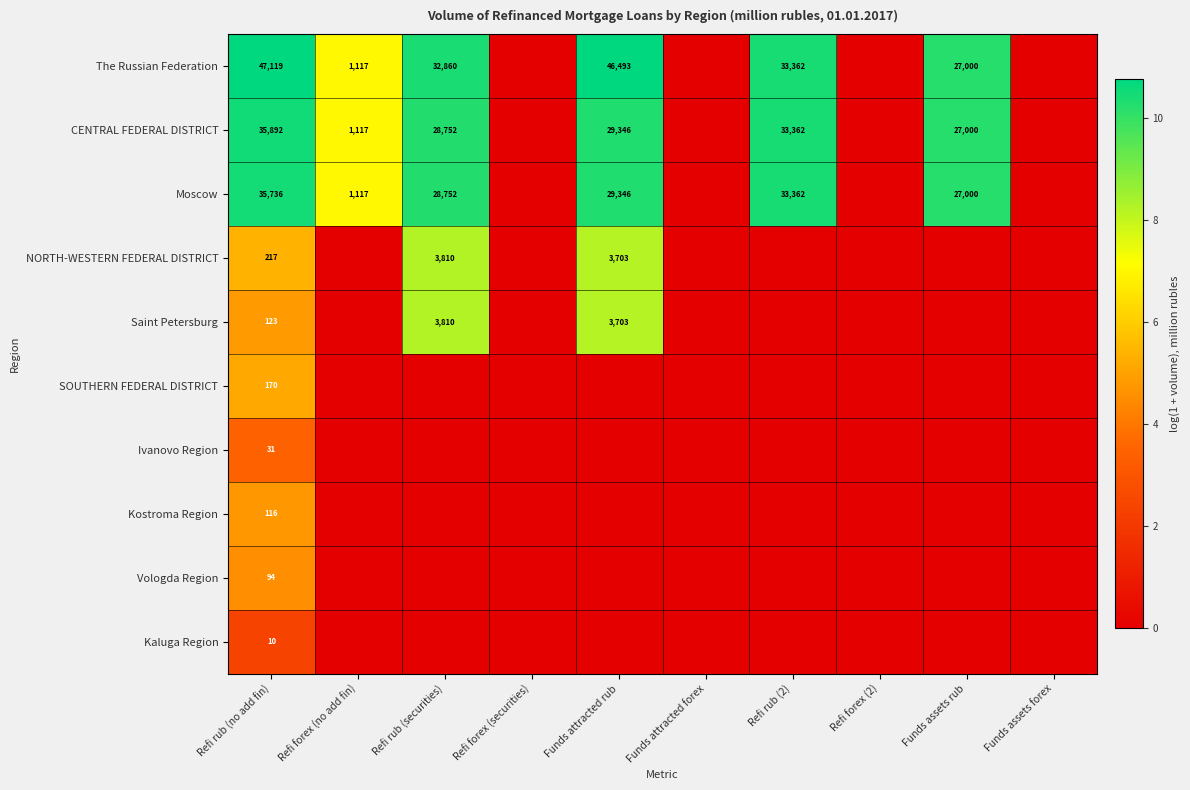

The SOUTHERN FEDERAL DISTRICT series shows 170 at Refi rub (no add fin). True or false?

True